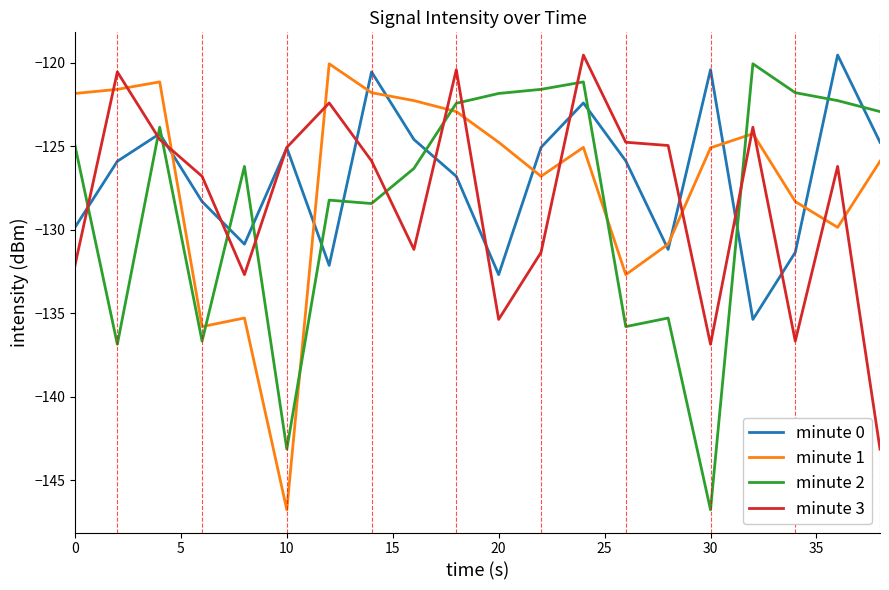

What is the minimum value shown in the chart?

-146.8